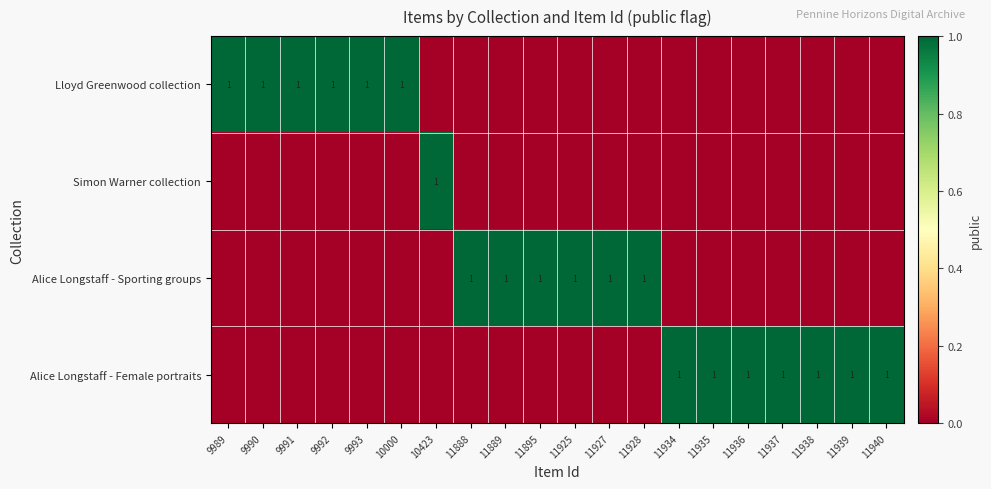

The Lloyd Greenwood collection series shows 2 at 9991. True or false?

False